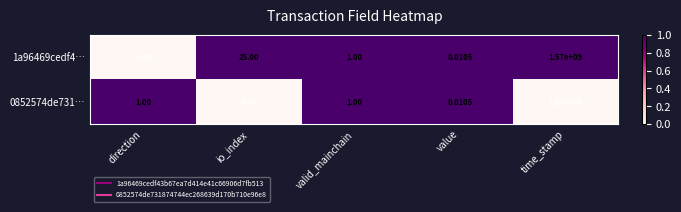

What is the total value across all series at valid_mainchain?

2.0